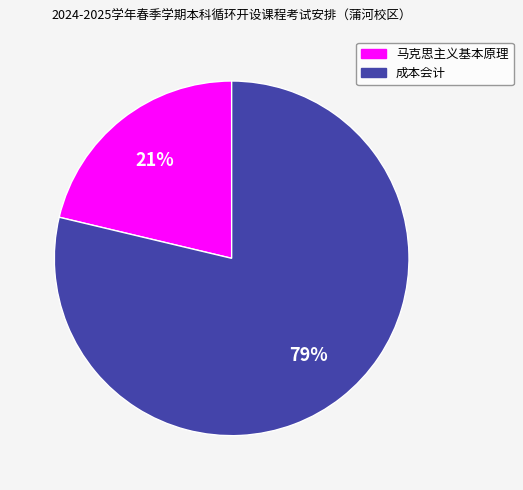

To the nearest percent, what is the combined percentage of 成本会计 and 马克思主义基本原理?

100%